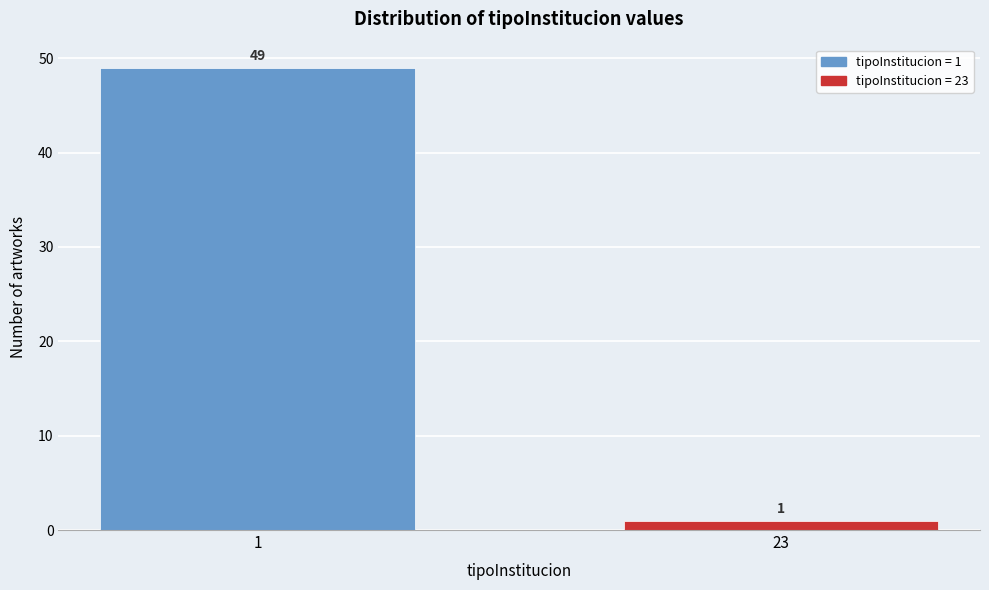

Reading left to right, extract all data points from this chart.

1=49	23=1